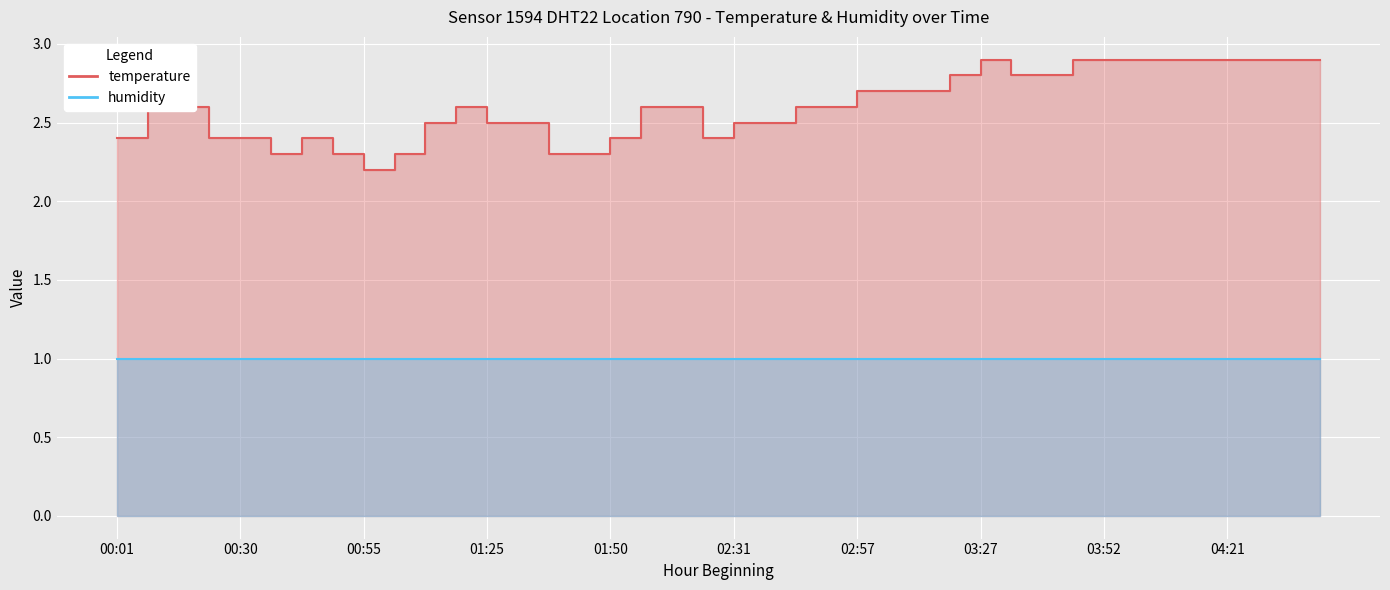

Reading left to right, what are all the values shown in this chart?

00:01=2.4	00:07=2.6	00:18=2.6	00:24=2.4	00:30=2.4	00:37=2.3	00:43=2.4	00:49=2.3	00:55=2.2	01:01=2.3	01:08=2.5	01:18=2.6	01:25=2.5	01:31=2.5	01:37=2.3	01:44=2.3	01:50=2.4	01:57=2.6	02:03=2.6	02:09=2.4	02:31=2.5	02:38=2.5	02:44=2.6	02:51=2.6	02:57=2.7	03:04=2.7	03:10=2.7	03:21=2.8	03:27=2.9	03:33=2.8	03:39=2.8	03:46=2.9	03:52=2.9	03:58=2.9	04:04=2.9	04:10=2.9	04:21=2.9	04:27=2.9	04:34=2.9	04:40=2.9